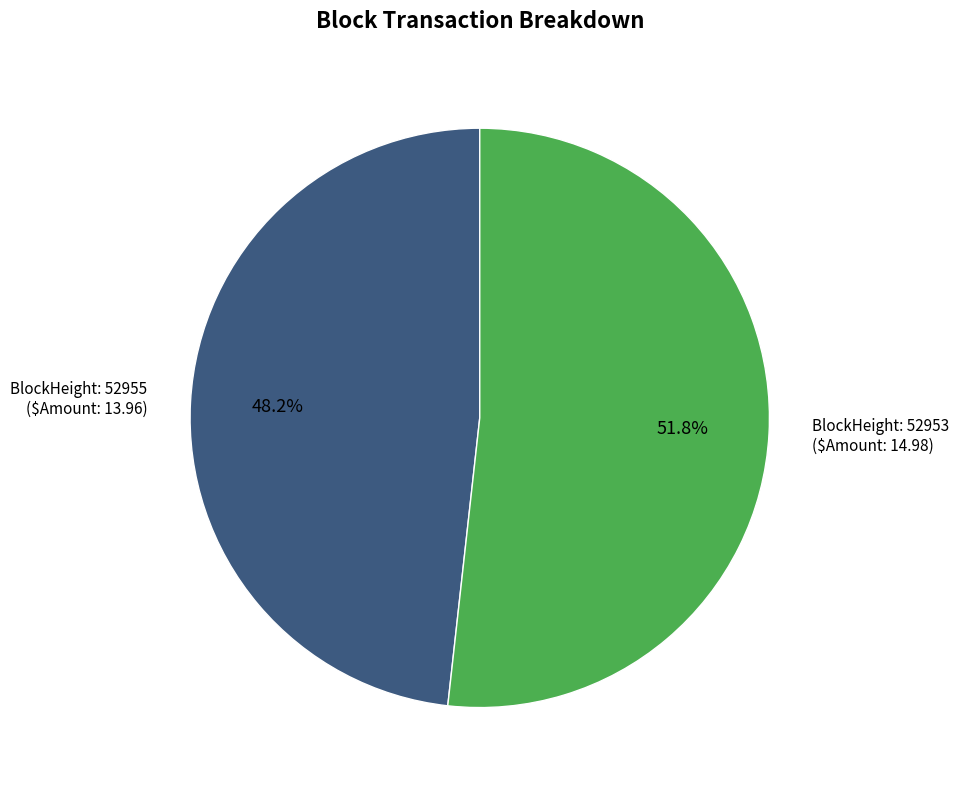

Is there a majority slice in this chart?

Yes